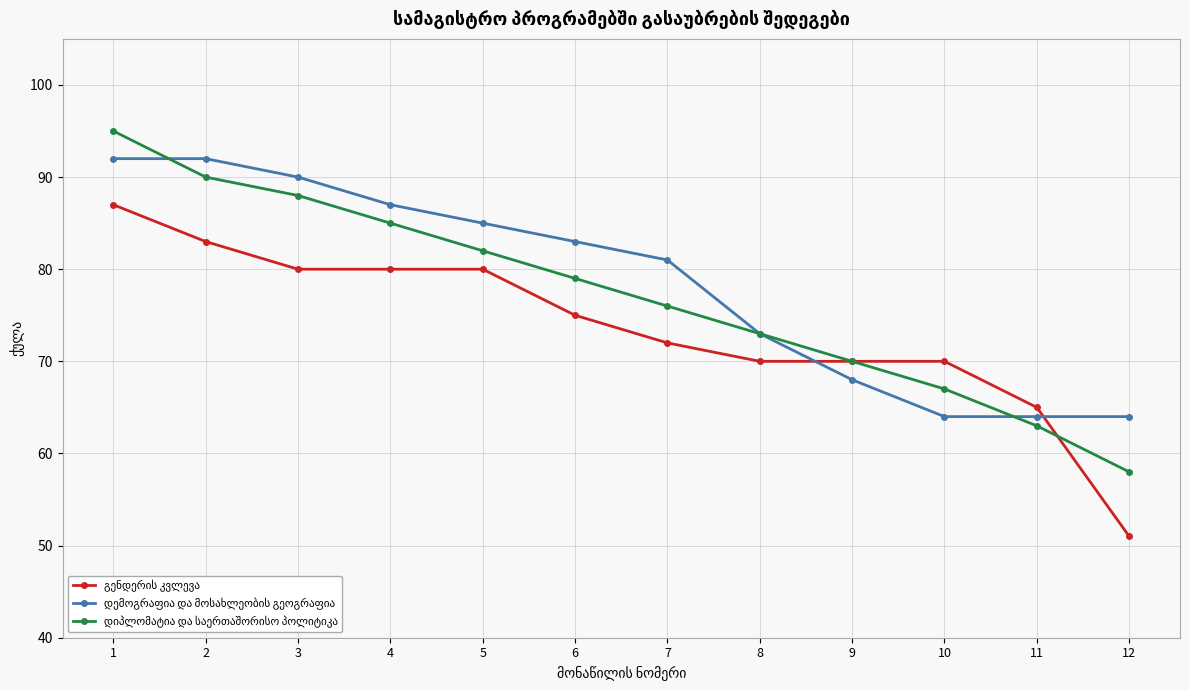

What is the maximum value shown in the chart?

95